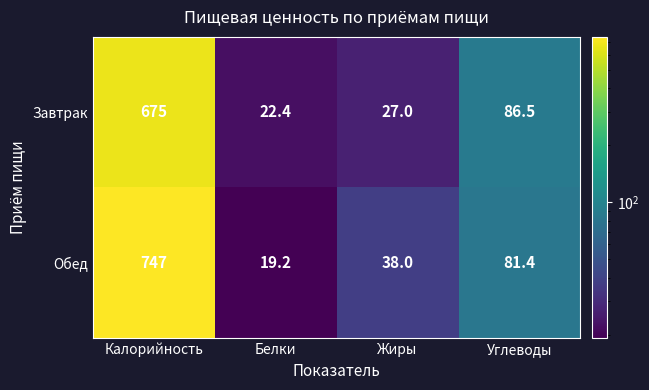

Reading left to right, extract all data points from this chart.

Завтрак: 675.0	22.4	27.0	86.5
Обед: 747.0	19.2	38.0	81.4